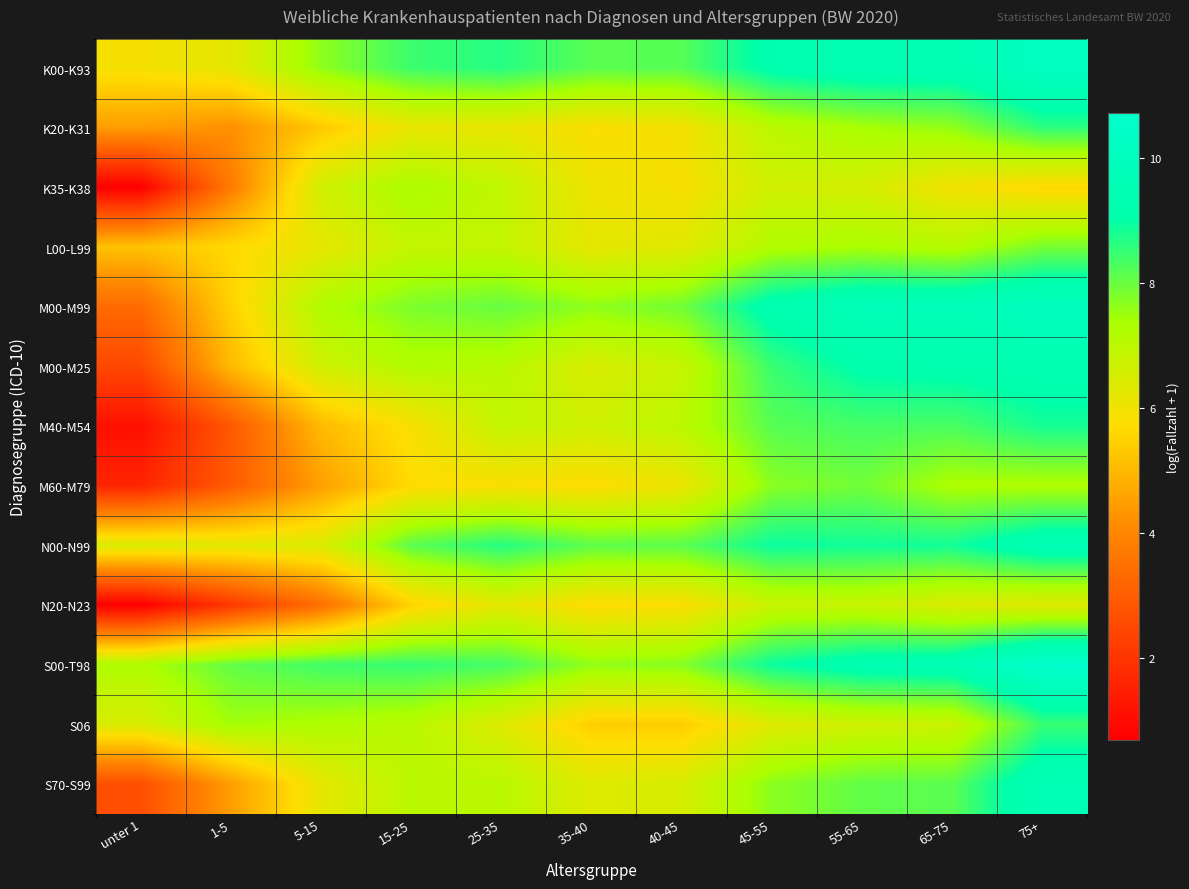

Which series has the widest spread of values?

M40-M54